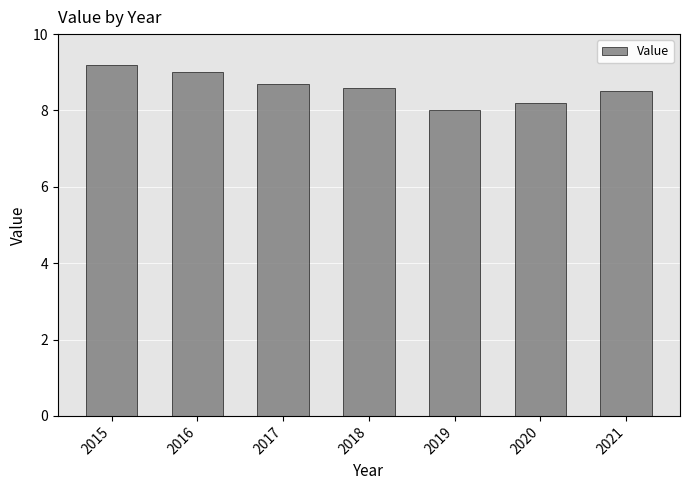

What is the minimum value shown in the chart?

8.0